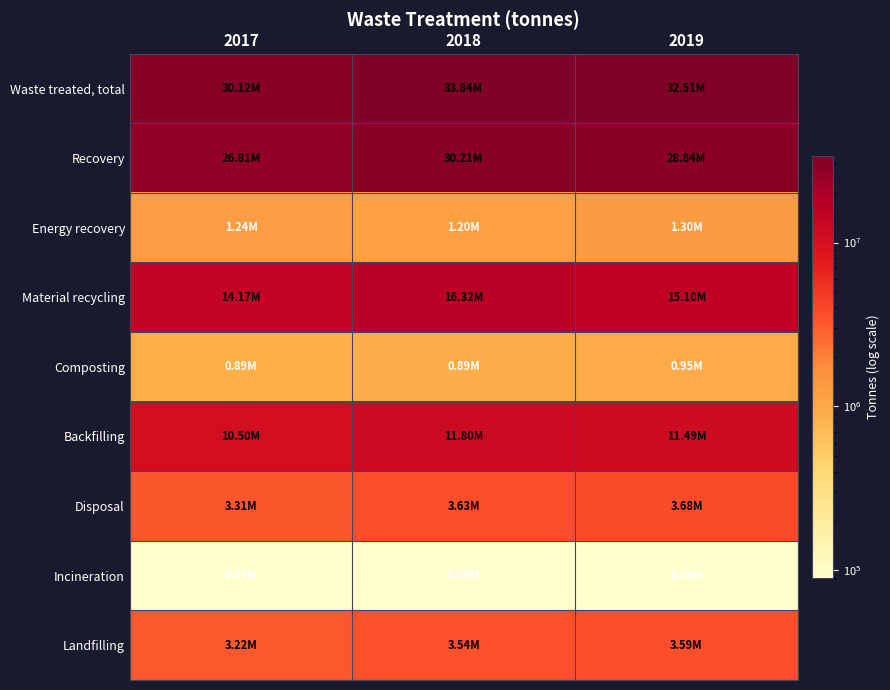

Which has a higher value, 2017 or 2019?

2019